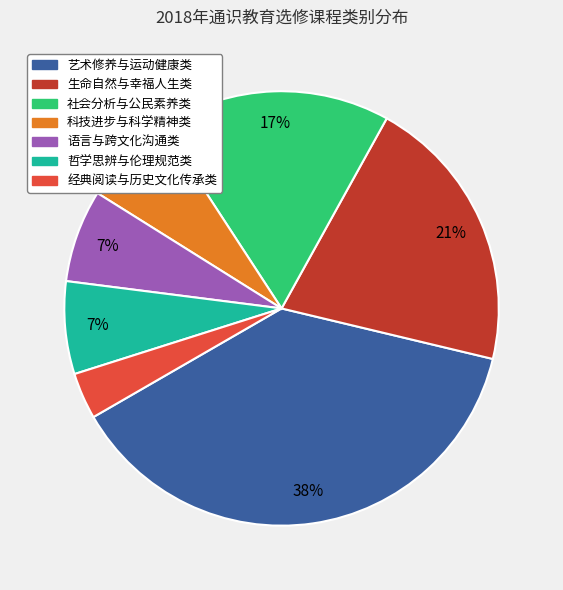

True or false: 生命自然与幸福人生类 accounts for 29% of the total.

False